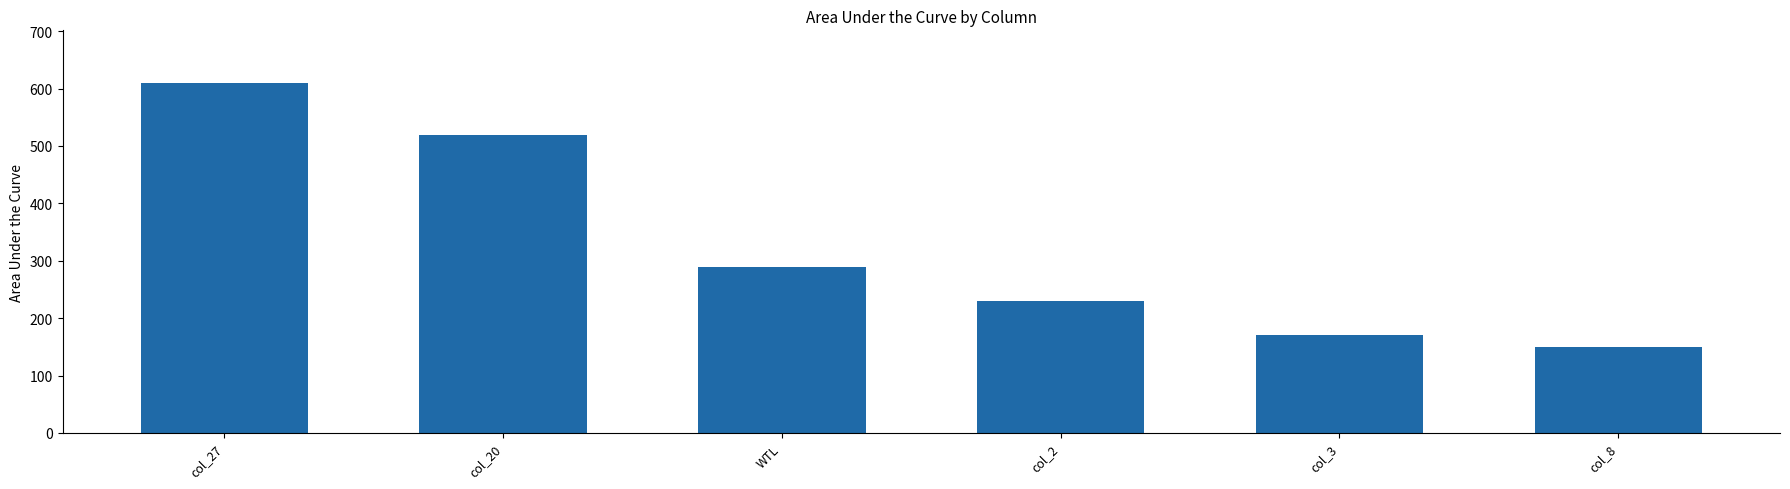

What is the ratio of the value at col_2 to the value at col_8?

1.5